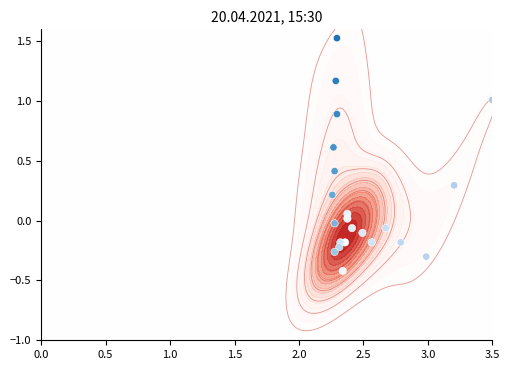

How many negative values are there?

13